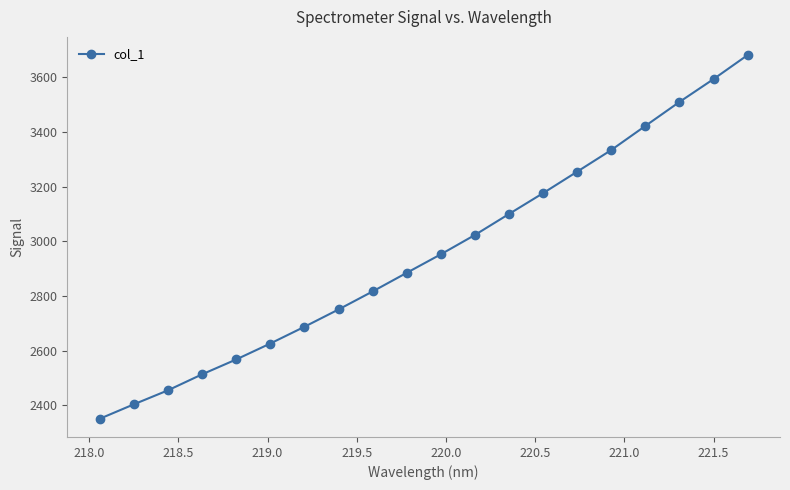

True or false: there are more than 0 points higher than both neighbors.

False